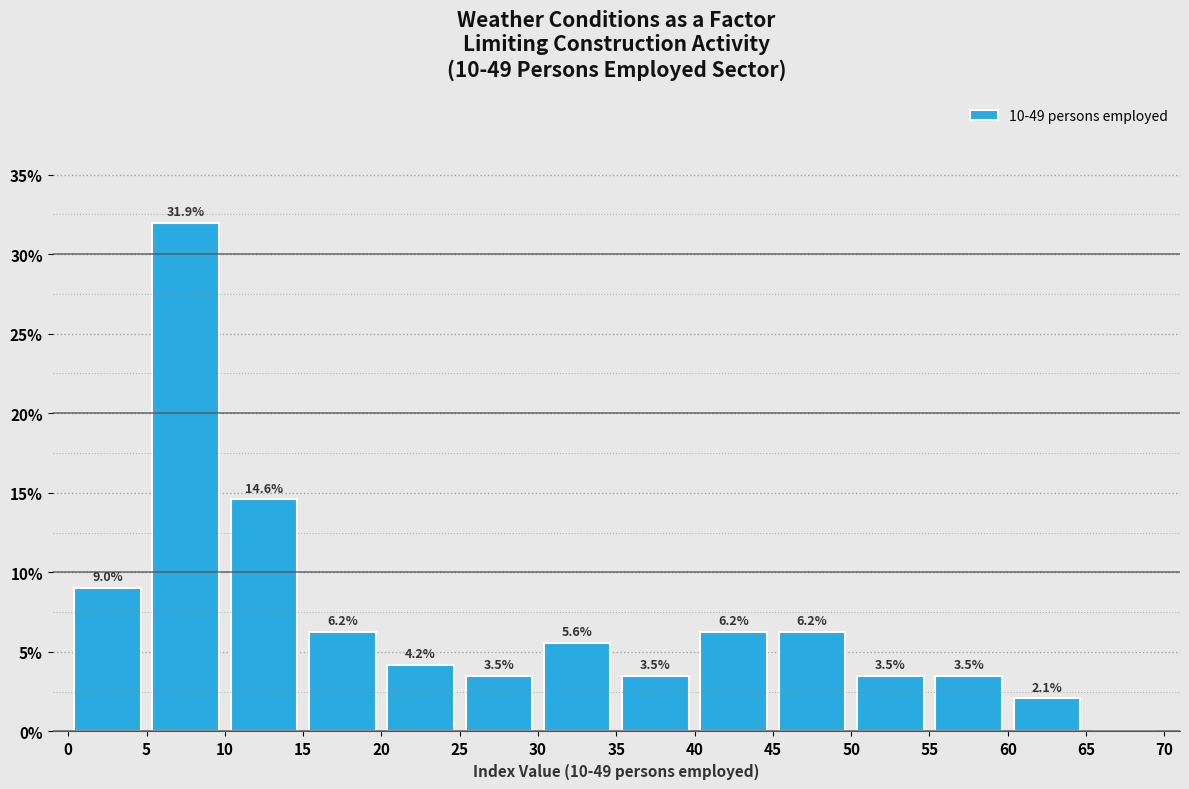

Over which range of the x-axis is the bar tallest?

5 to 10